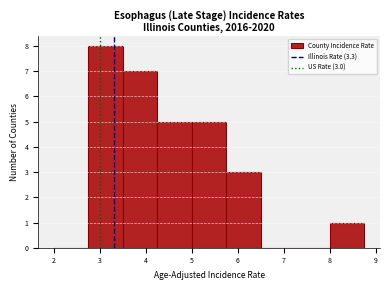

Over which range of the x-axis is the bar tallest?

2.75 to 3.50